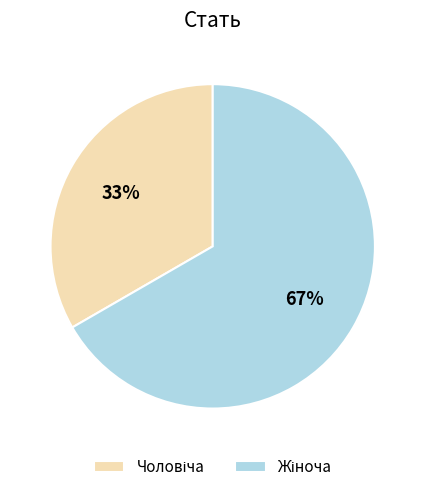

To the nearest percent, what is the average slice percentage?

50%